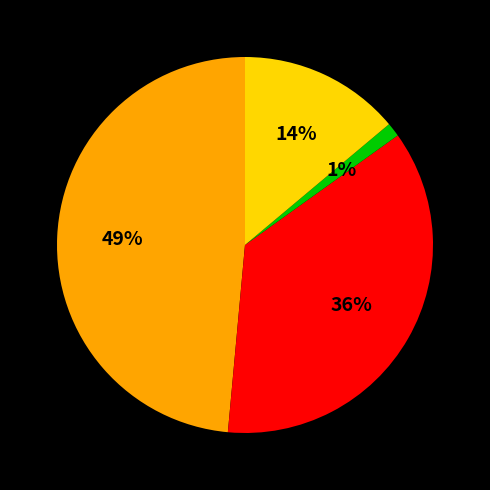

Is there a majority slice in this chart?

No